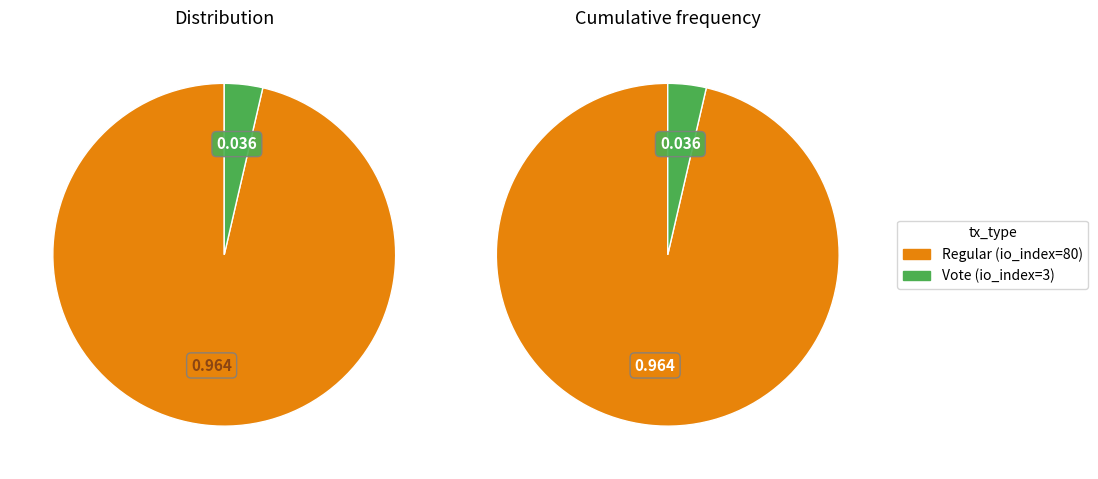

Rank the categories by value from lowest to highest.

Vote (io_index=3), Regular (io_index=80)